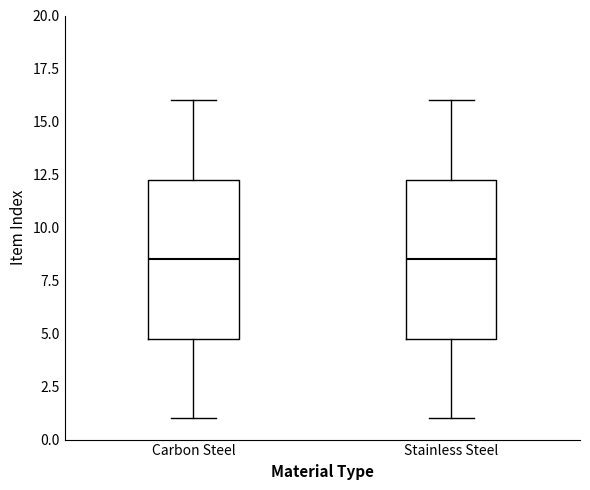

Reading left to right, read every box against the y-axis: the position of its median line, the range the box covers, and the ends of its whiskers. The values are not printed on the chart, so give them approximately, as read against the axis.

Carbon Steel: median 8.5, box 5.0 to 12.5, whiskers 1.0 to 16.0
Stainless Steel: median 8.5, box 5.0 to 12.5, whiskers 1.0 to 16.0